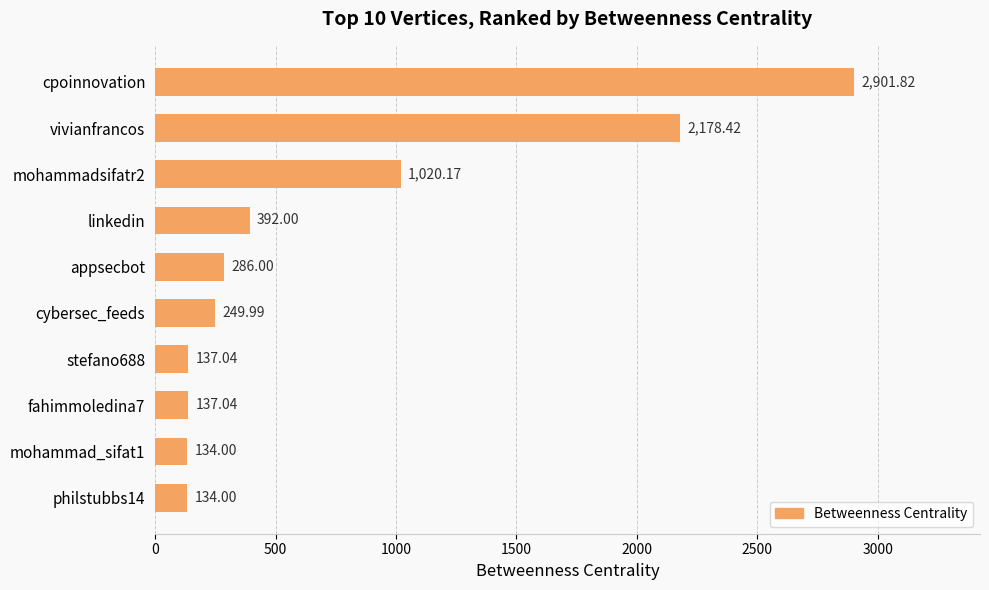

What is the label of the 6th bar from the top?

cybersec_feeds